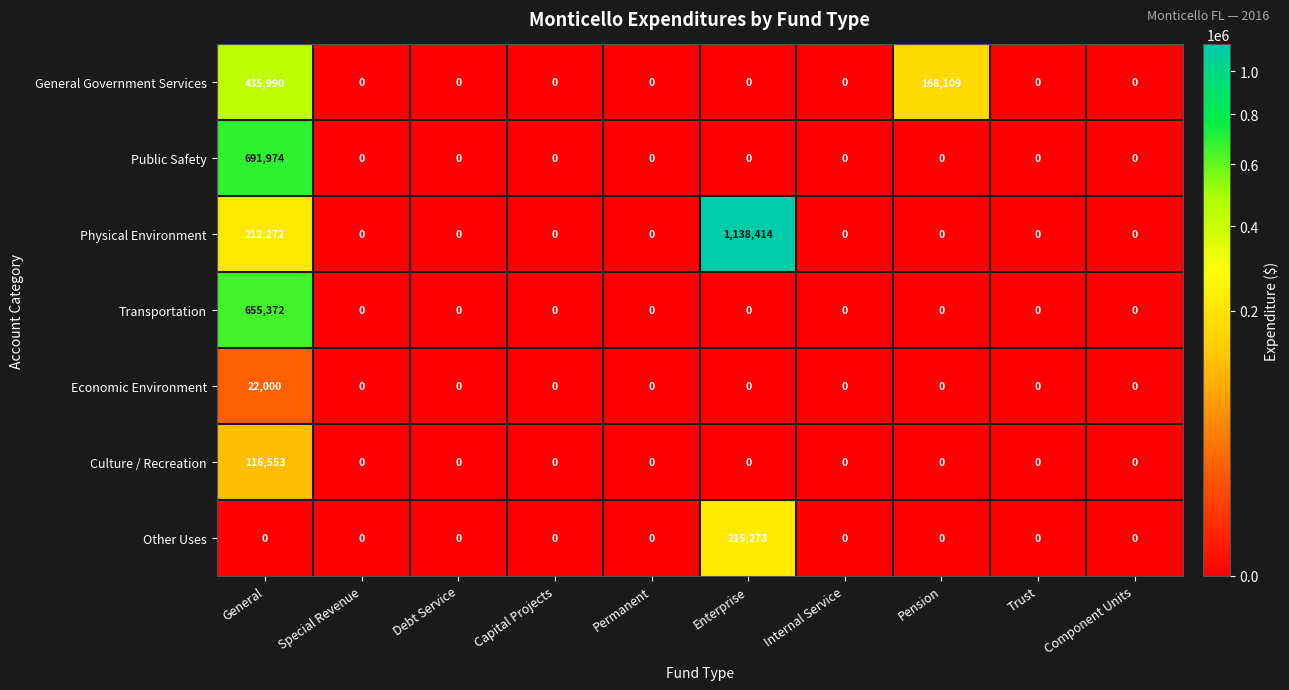

List the series in order of their peak value, lowest first.

Economic Environment, Culture / Recreation, Other Uses, General Government Services, Transportation, Public Safety, Physical Environment